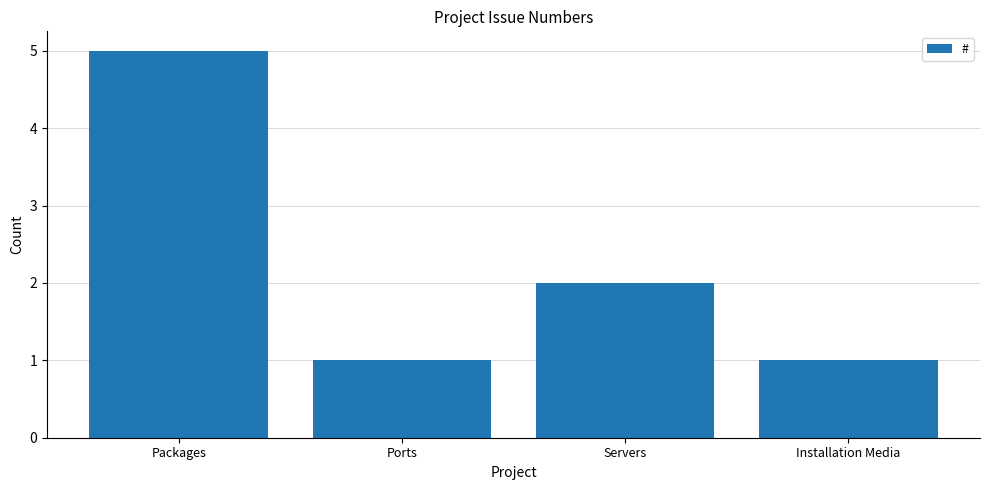

What position from the right is Servers?

2